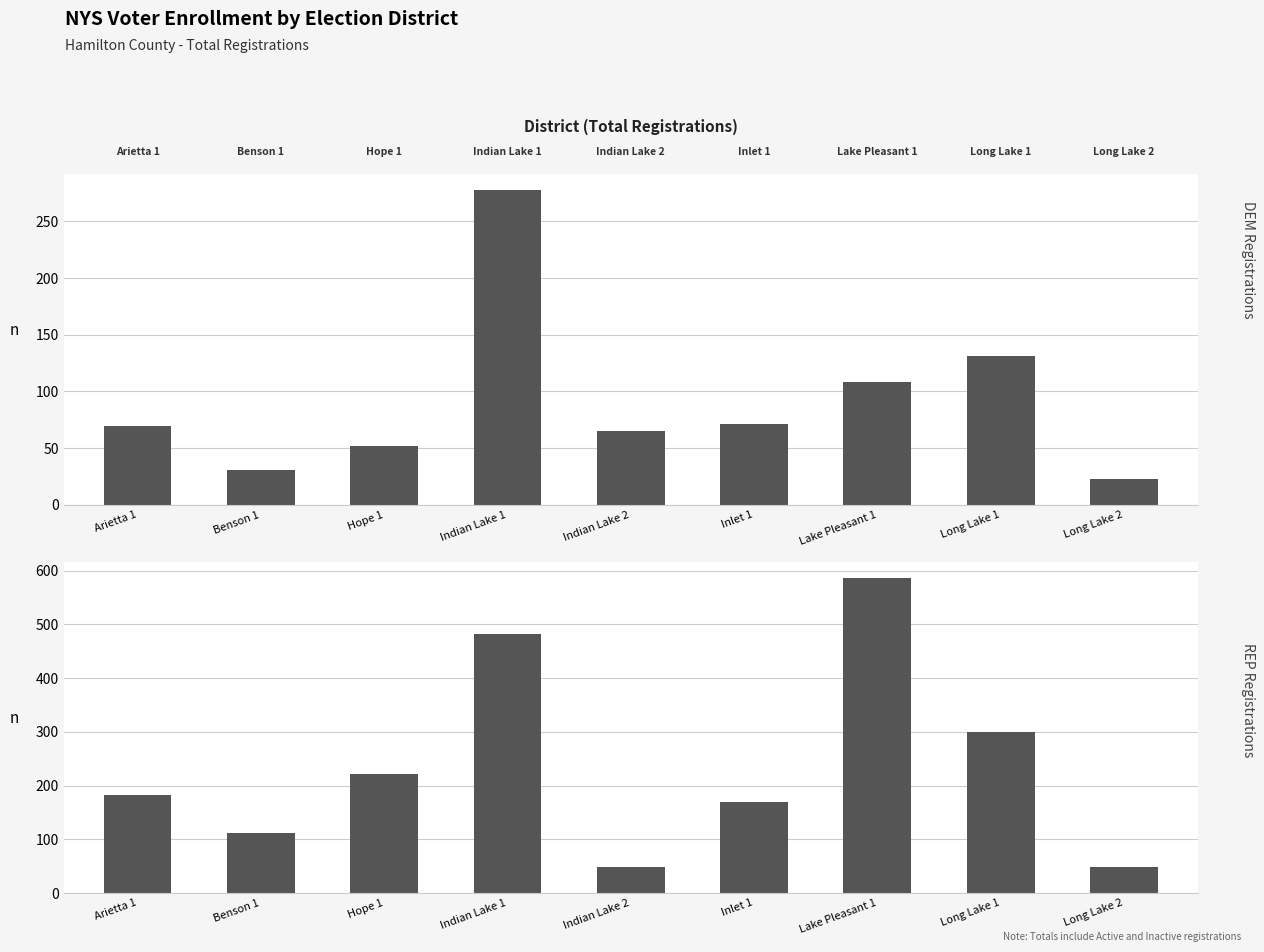

Which category has the lowest value in the DEM series?

Long Lake 2